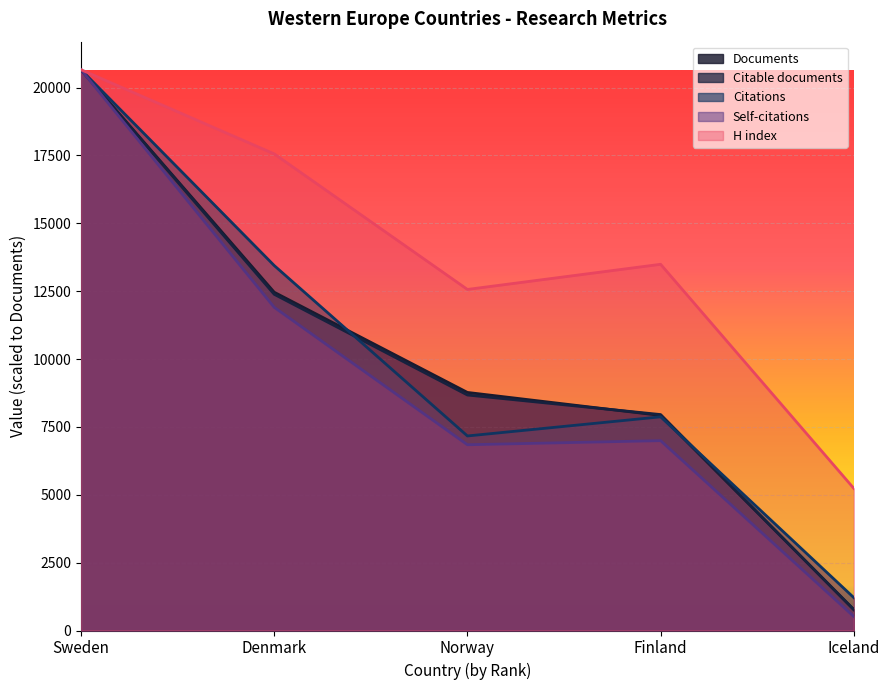

How many values in the H index series are below 13490?

2